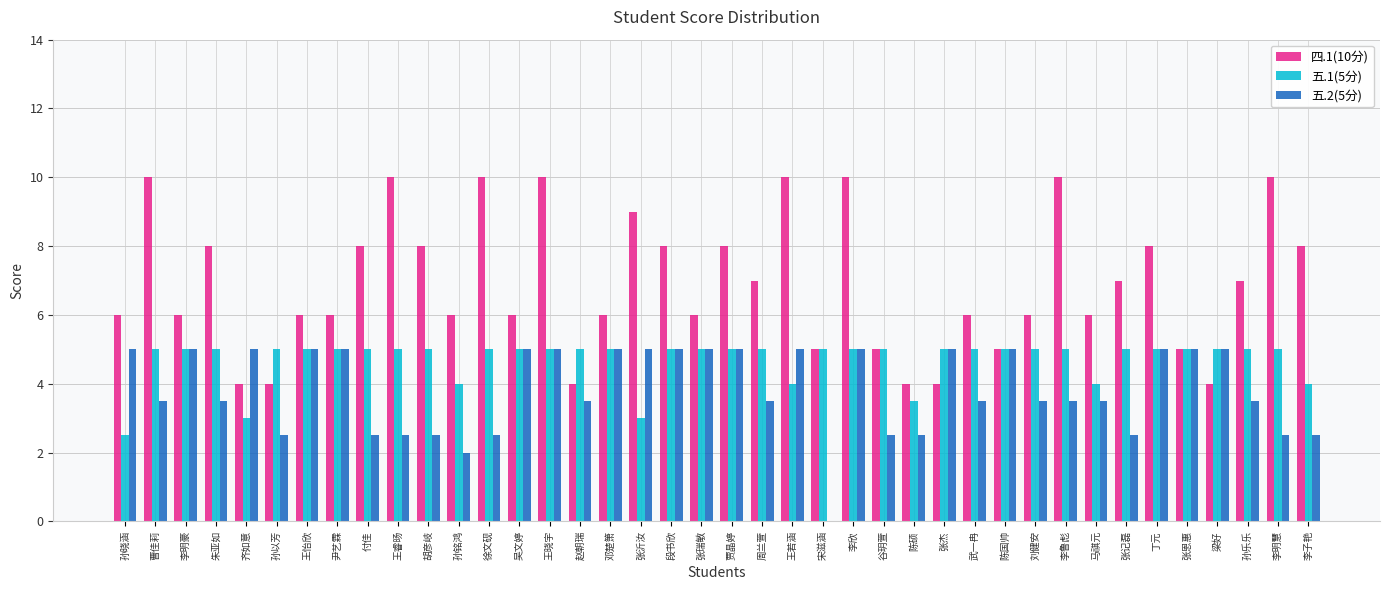

What is the sum of all 五.1(5分) values?

188.0